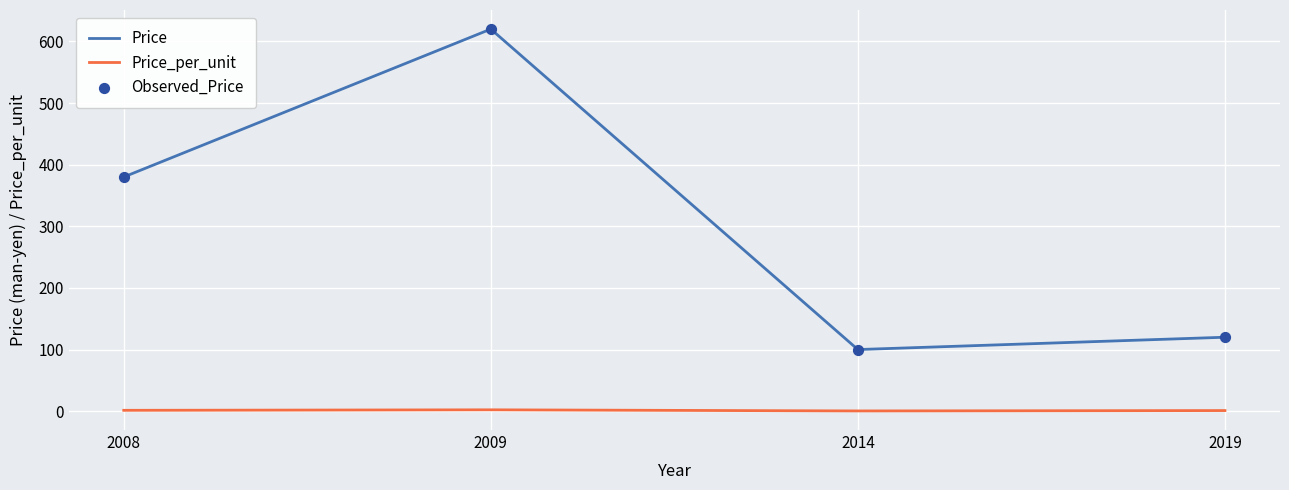

Is the value of Price at 2008 greater than the value of Price_per_unit at 2014?

Yes